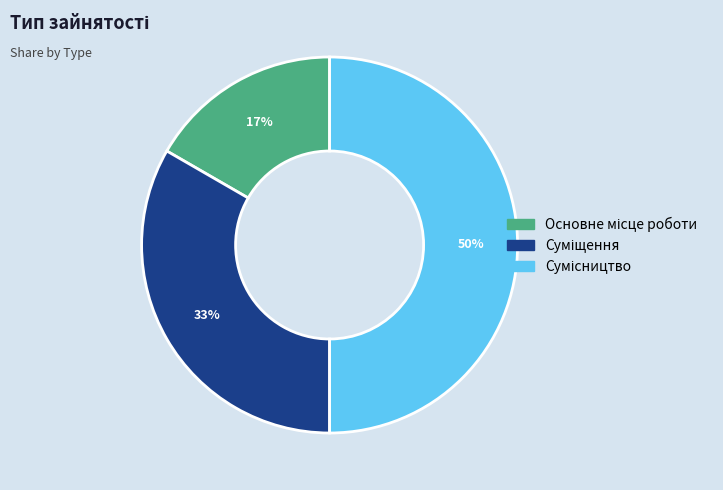

How many slices are in this pie chart?

3